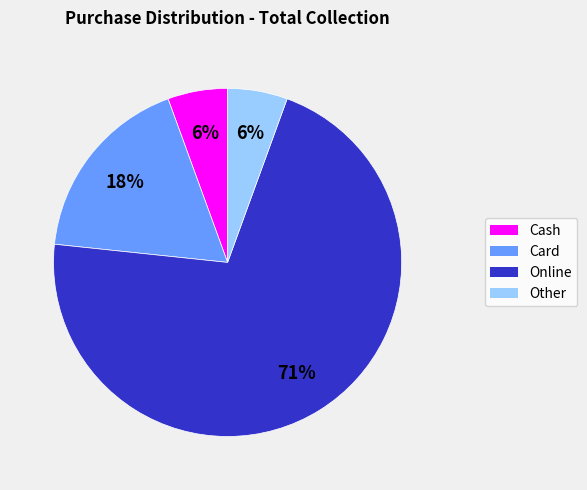

Is the sum of Other and Card greater than half?

No